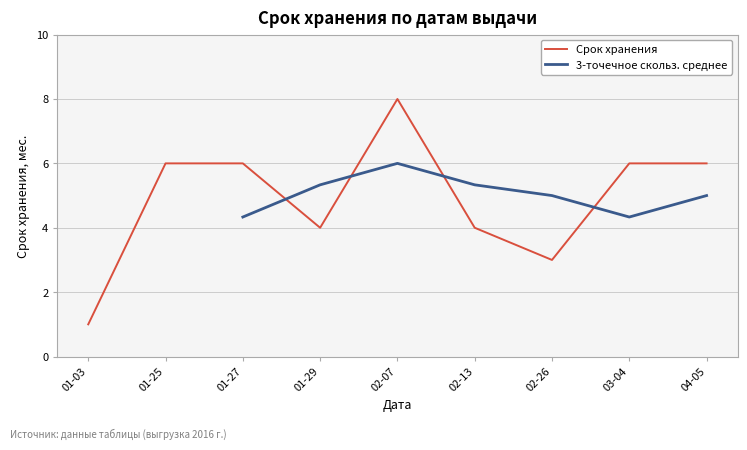

Is it true that Срок хранения equals 6 at 01-25?

True